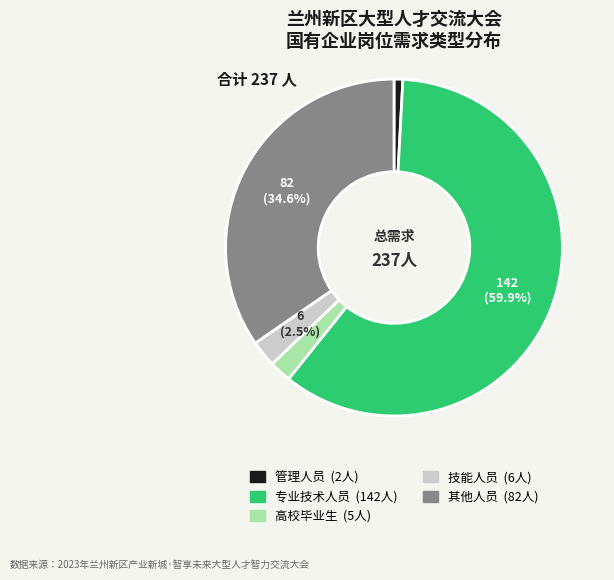

Is 专业技术人员 the majority of the pie?

Yes